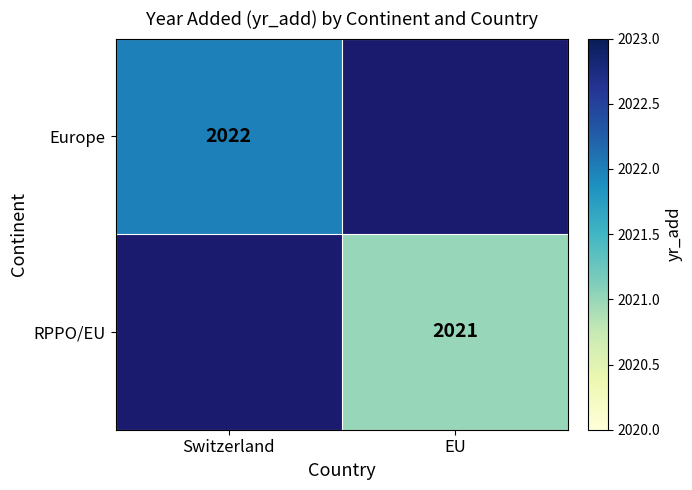

True or false: Europe has a value of 2022 at Switzerland.

True